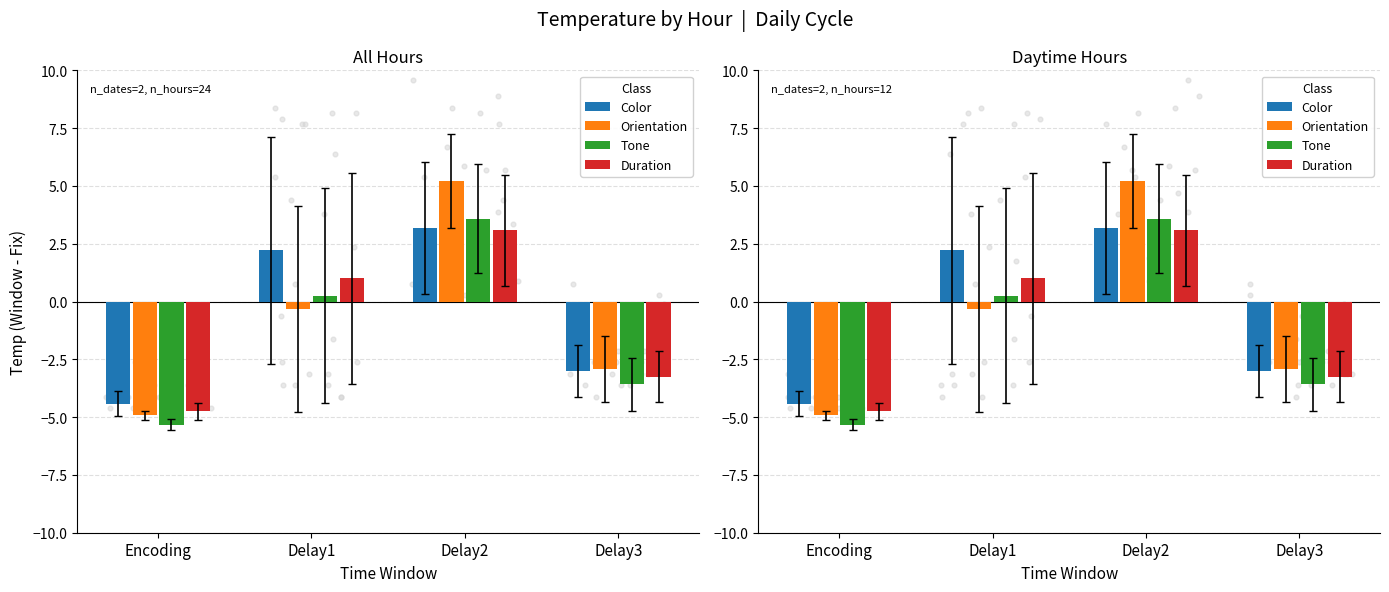

Which series has the largest total across all categories?

Color